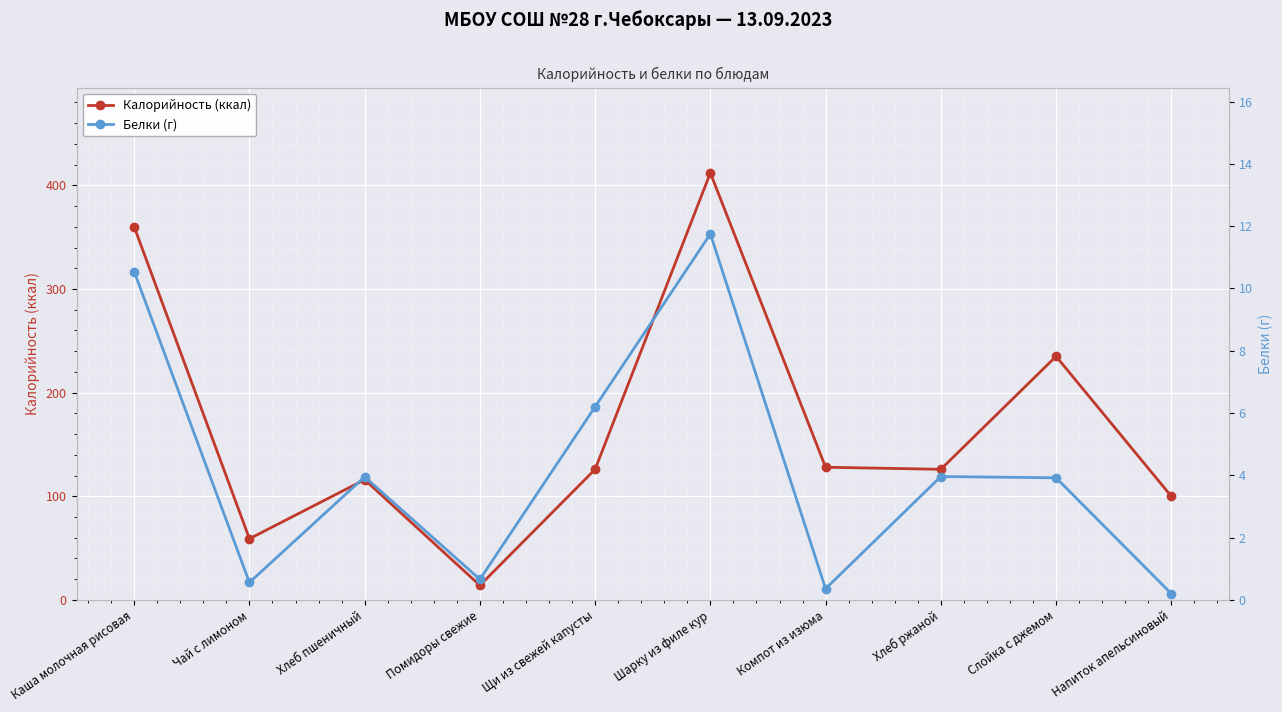

Reading left to right, what are all the values shown in this chart?

Калорийность (ккал): Каша молочная рисовая=360.0	Чай с лимоном=59.0	Хлеб пшеничный=116.0	Помидоры свежие=14.0	Щи из свежей капусты=126.0	Шарку из филе кур=412.0	Компот из изюма=128.0	Хлеб ржаной=126.0	Слойка с джемом=235.0	Напиток апельсиновый=100.0
Белки (г): Каша молочная рисовая=10.5	Чай с лимоном=0.6	Хлеб пшеничный=4.0	Помидоры свежие=0.7	Щи из свежей капусты=6.2	Шарку из филе кур=11.8	Компот из изюма=0.4	Хлеб ржаной=4.0	Слойка с джемом=3.9	Напиток апельсиновый=0.2